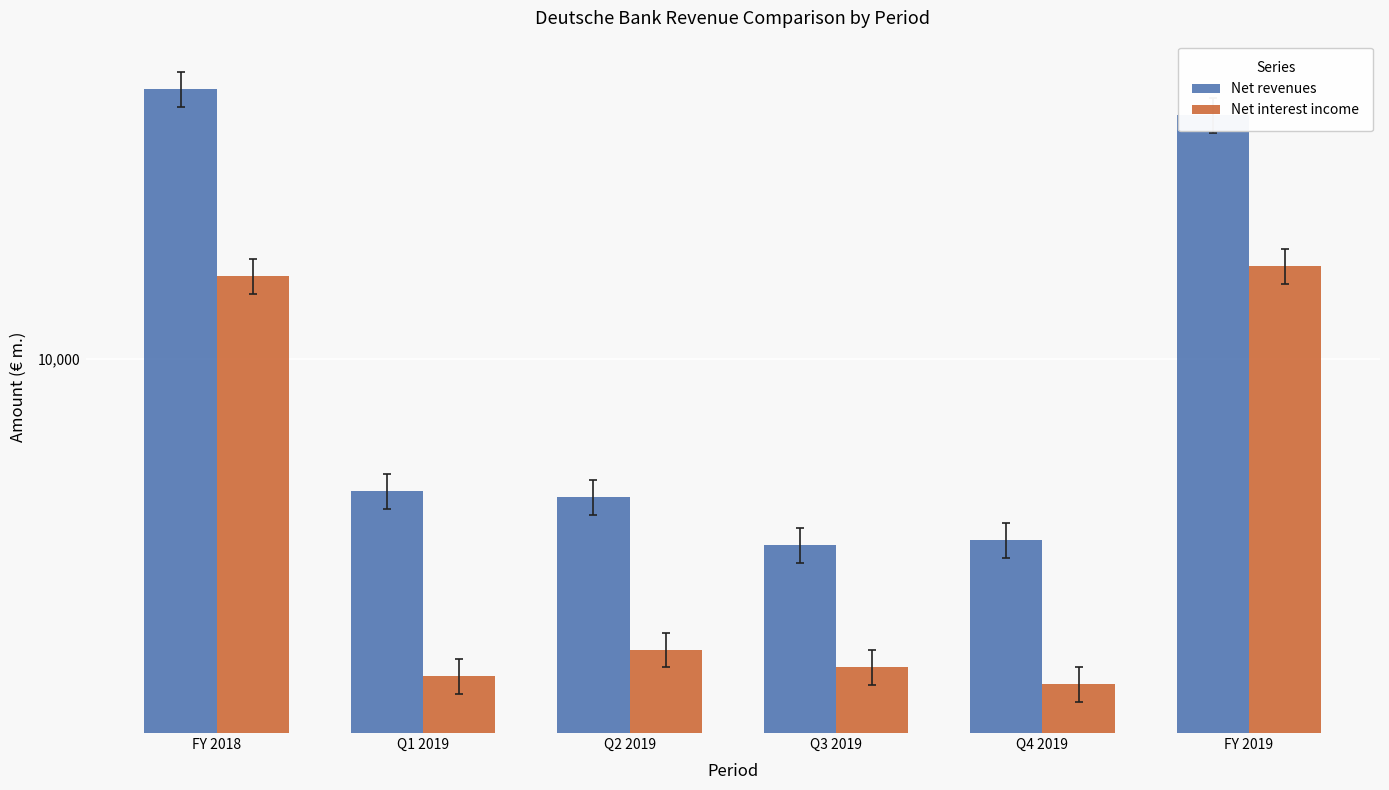

Are the bars horizontal?

No